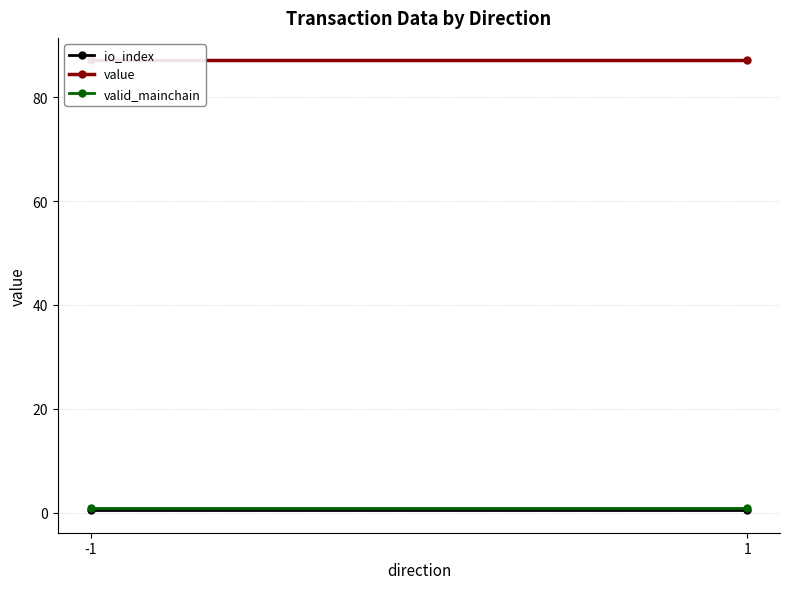

Reading right to left, list all the values displayed in this chart.

io_index: 1=0.5	-1=0.5
value: 1=87.1	-1=87.1
valid_mainchain: 1=1.0	-1=1.0